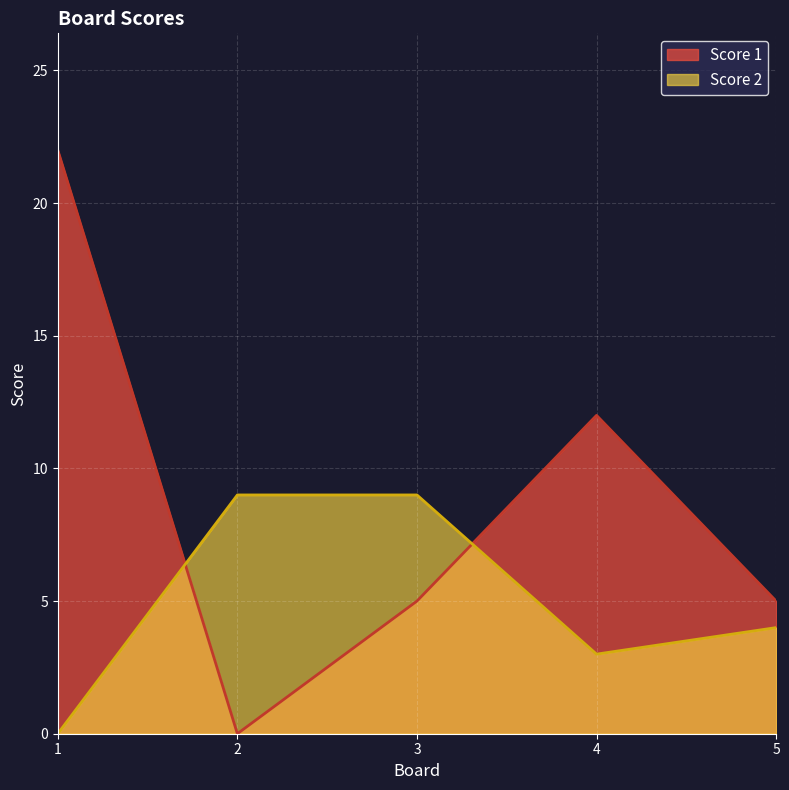

What is the sum of the Score 1 values at 1 and 4?

34